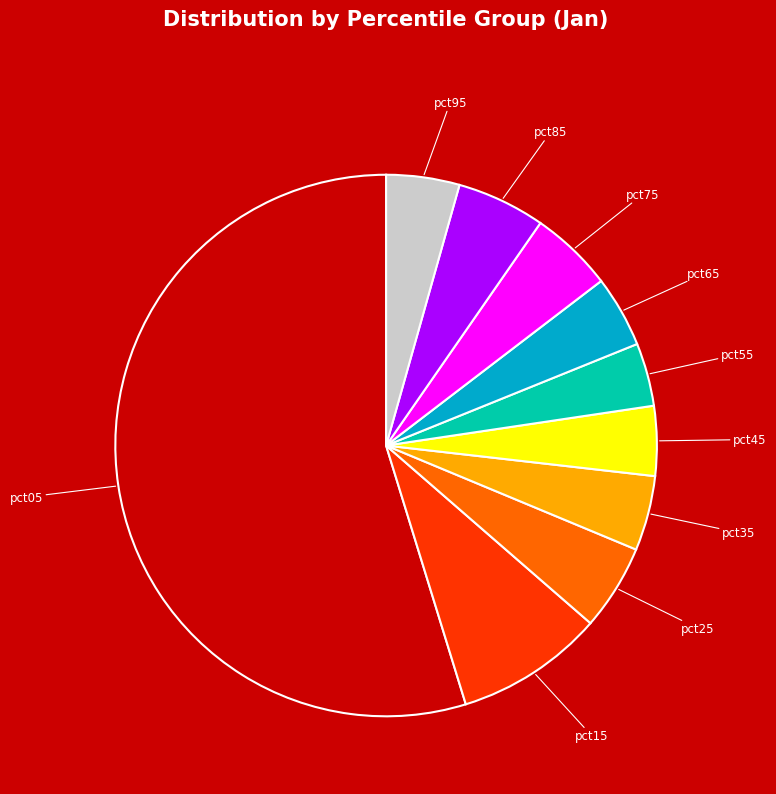

How many slices are in this pie chart?

10